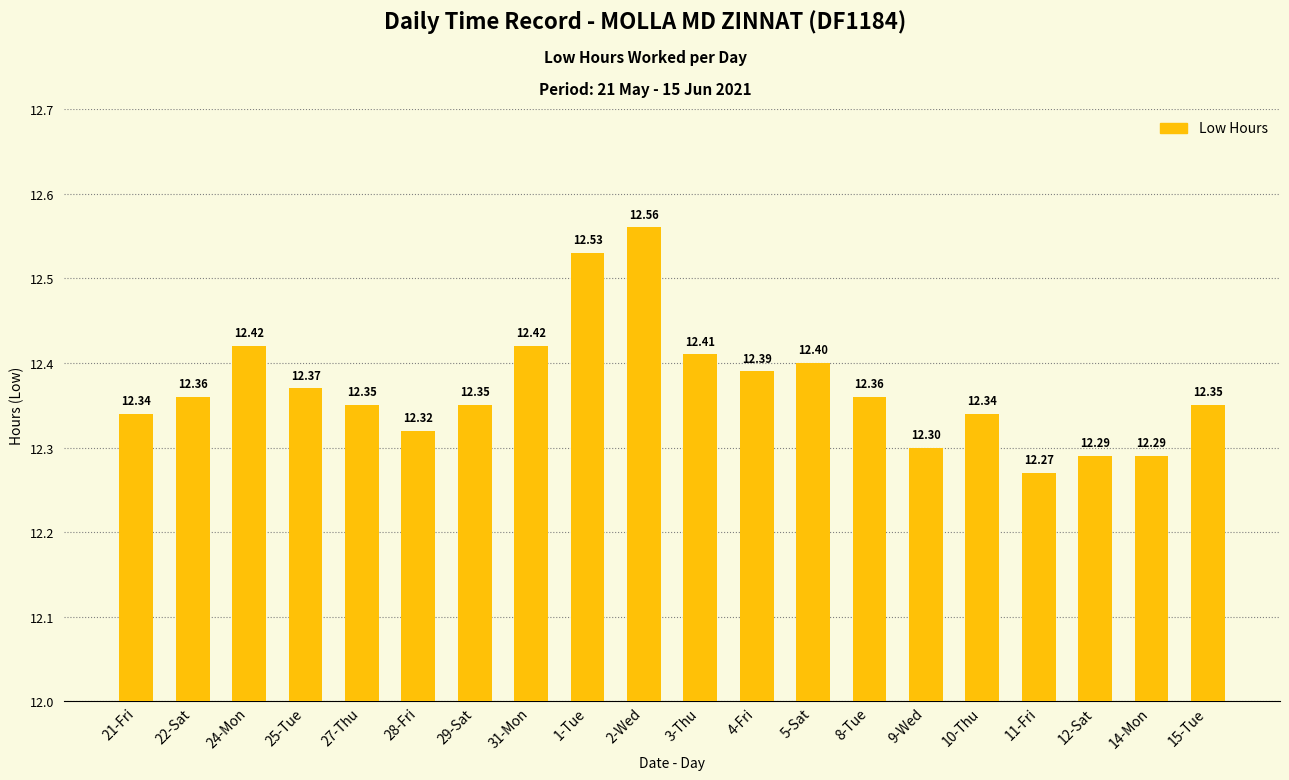

Count the values in the range 12 to 13.

20